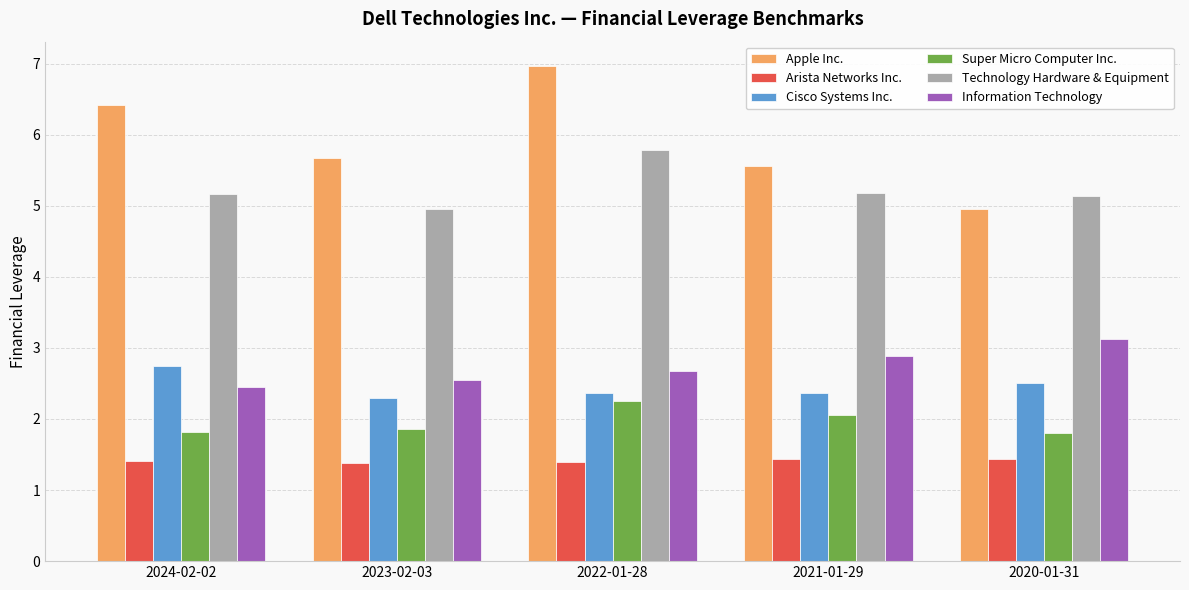

How many Information Technology values are between 2 and 3?

4